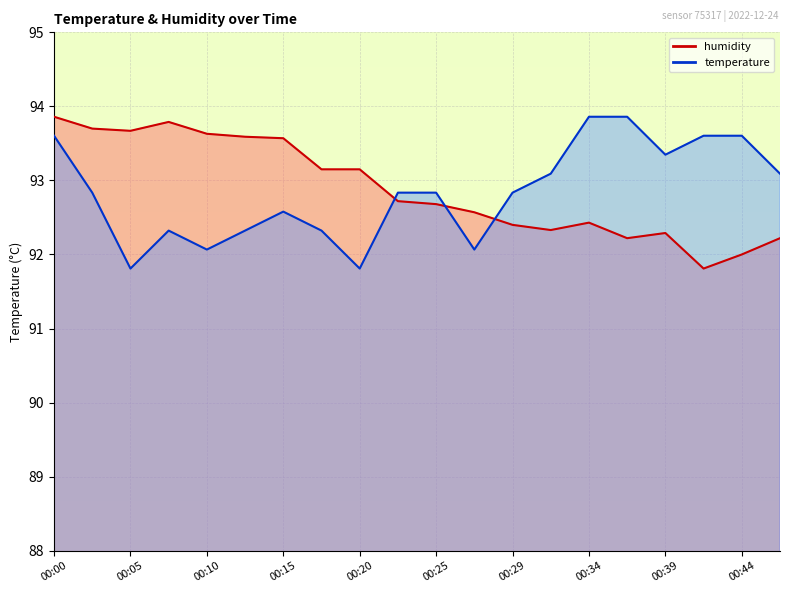

What is the smallest value displayed?

91.8